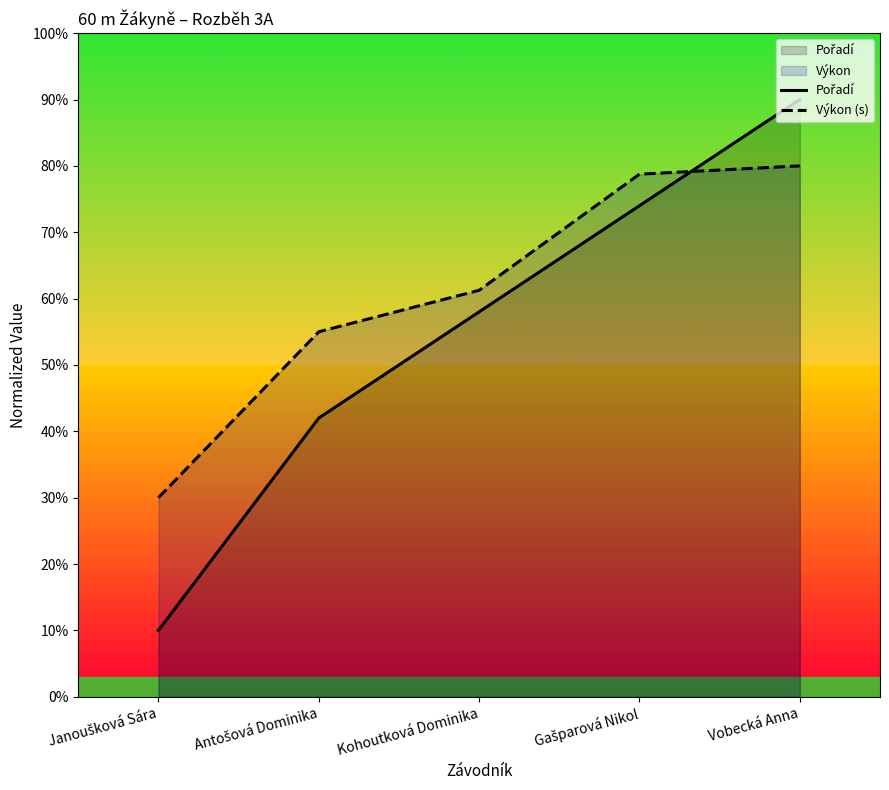

Reading right to left, what are all the values shown in this chart?

Pořadí: 9.0	7.4	5.8	4.2	1.0
Výkon (s): 8.0	7.9	6.1	5.5	3.0